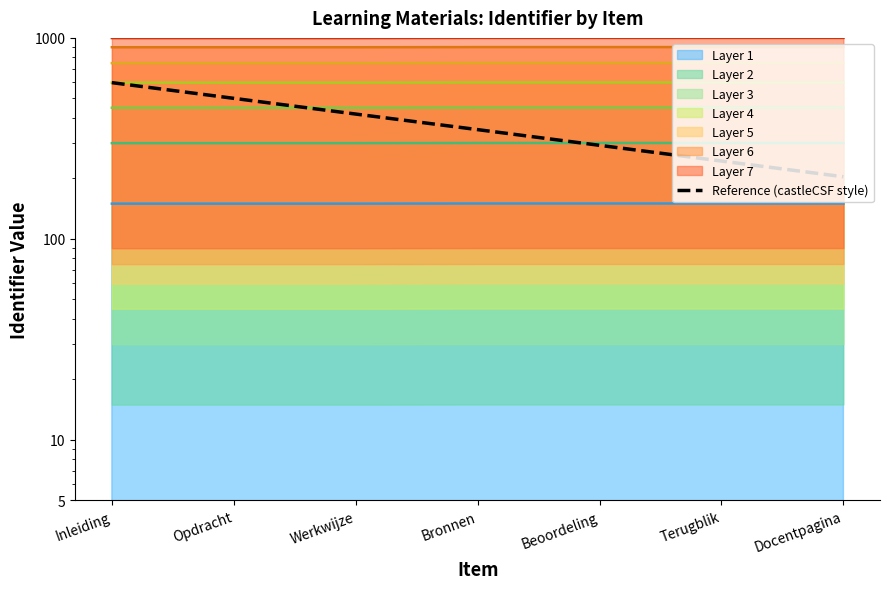

Which category has the lowest value across all series?

Docentpagina